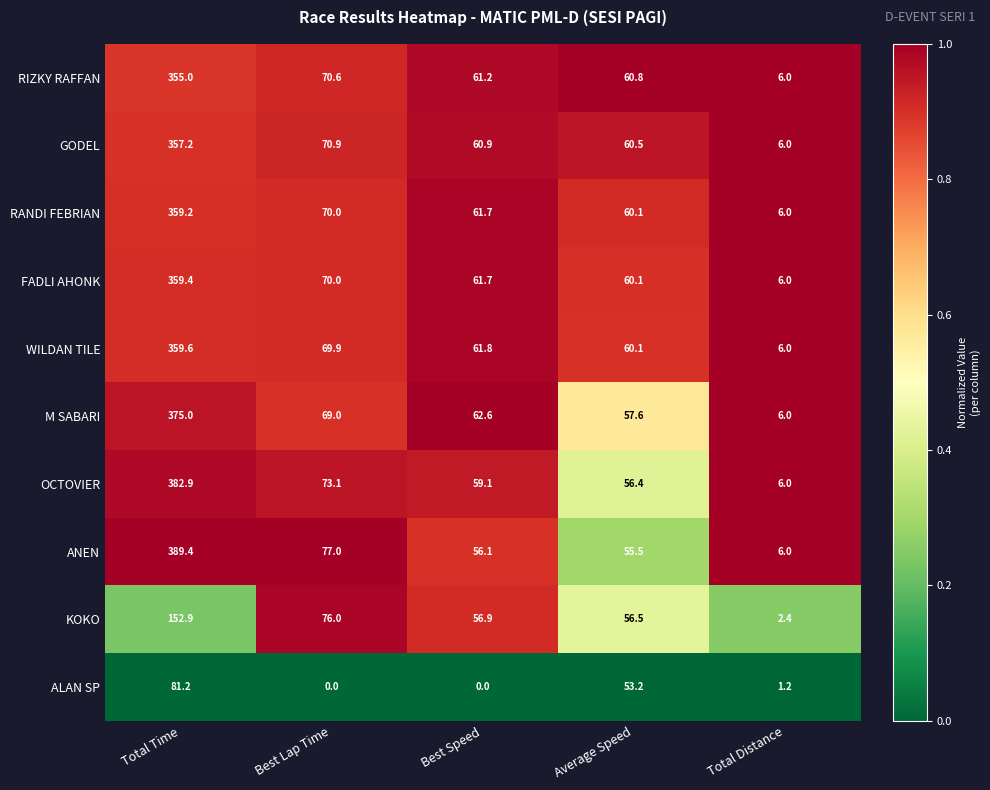

List the labels in order of KOKO value, smallest first.

Total Distance, Average Speed, Best Speed, Best Lap Time, Total Time